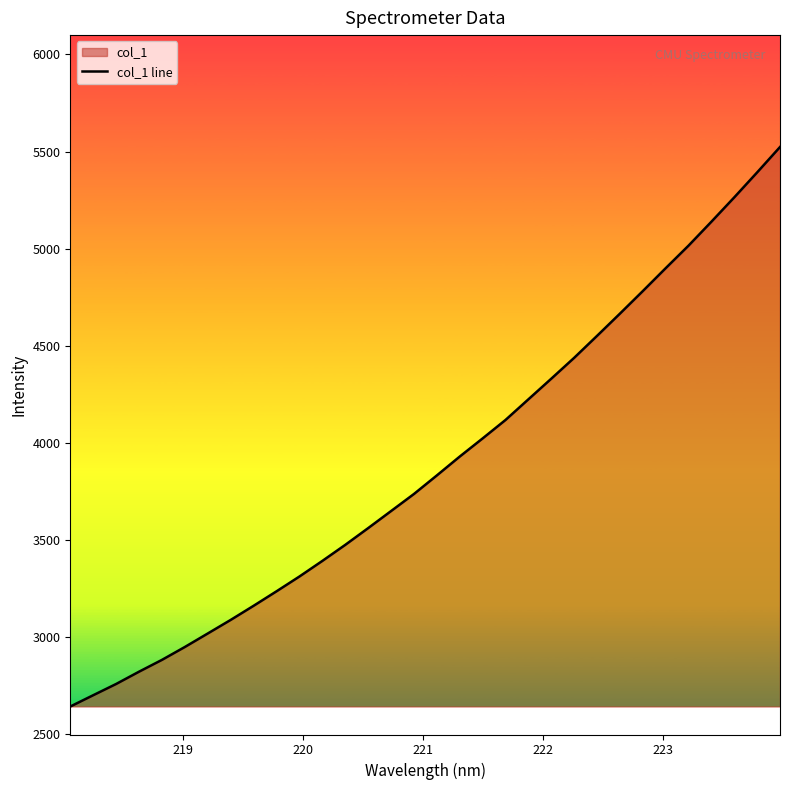

What is the maximum value shown in the chart?

5523.2